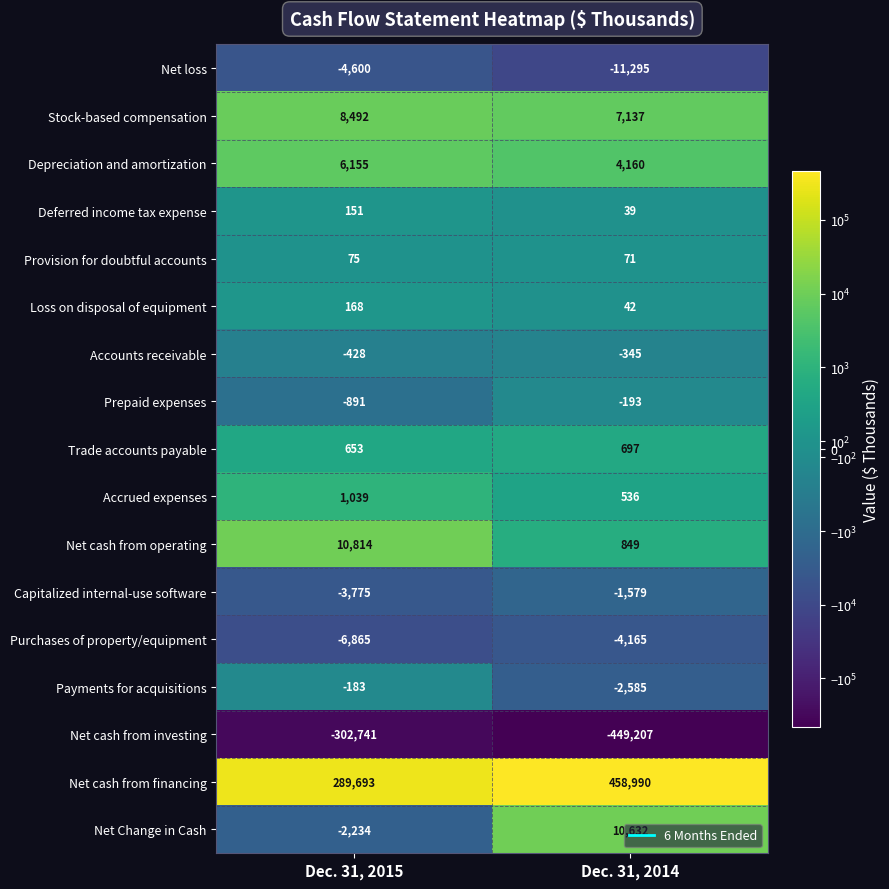

What is the approximate value of Trade accounts payable at Dec. 31, 2015, to the nearest 10?

650